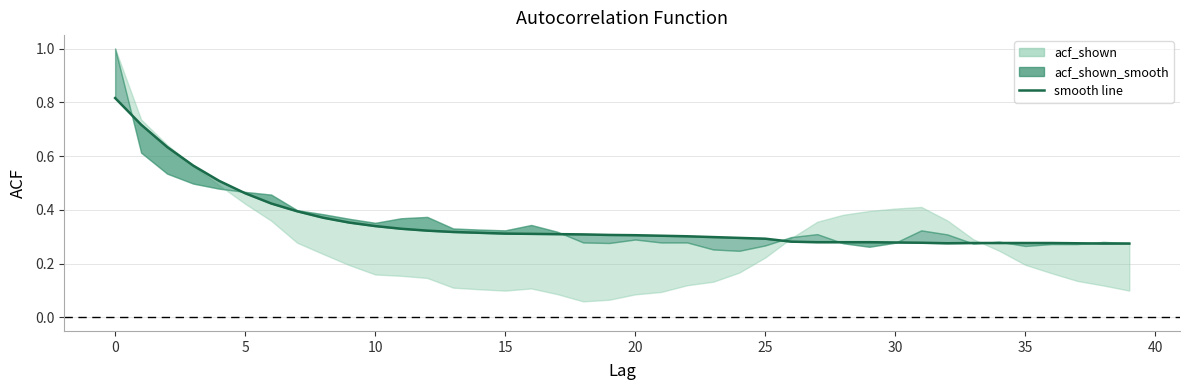

The chart shows a value of 0.1 at 11. True or false?

False